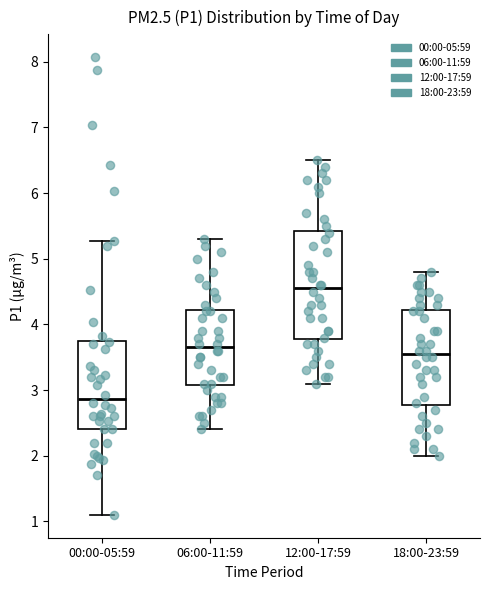

Reading left to right, transcribe this box plot: for each box, give where its median line is, the range the box spans, and where its two whiskers end, as read against the y-axis. The values are not printed on the chart, so give them approximately, as read against the axis.

00:00-05:59: median 2.9, box 2.4 to 3.8, whiskers 1.1 to 5.3
06:00-11:59: median 3.7, box 3.1 to 4.2, whiskers 2.4 to 5.3
12:00-17:59: median 4.6, box 3.8 to 5.4, whiskers 3.1 to 6.5
18:00-23:59: median 3.6, box 2.8 to 4.2, whiskers 2.0 to 4.8